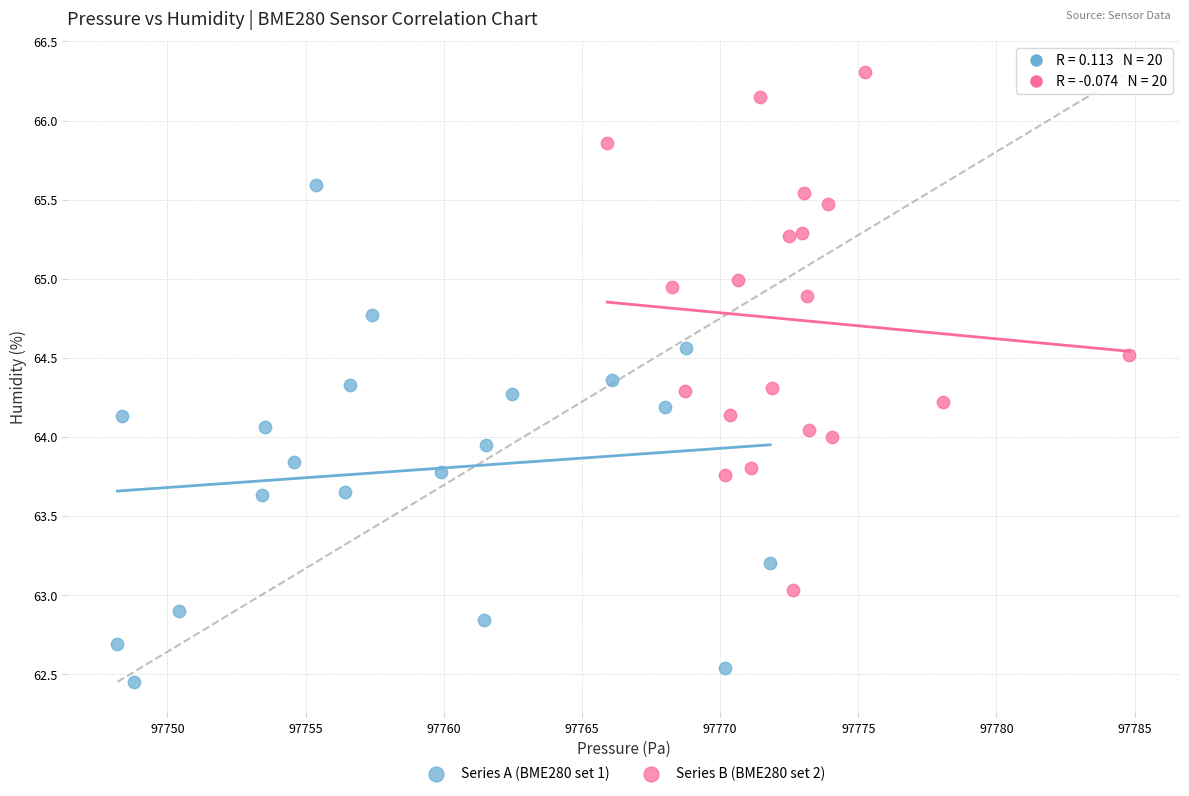

Which series contains the highest Y value?

Series B (BME280 set 2)